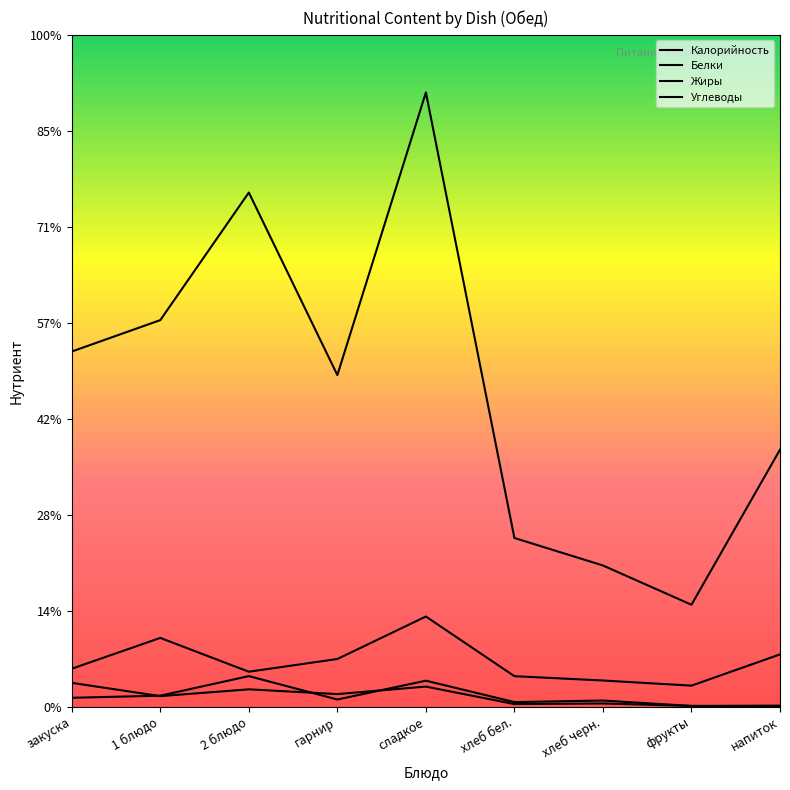

Where does the Калорийность series first go above 172?

закуска